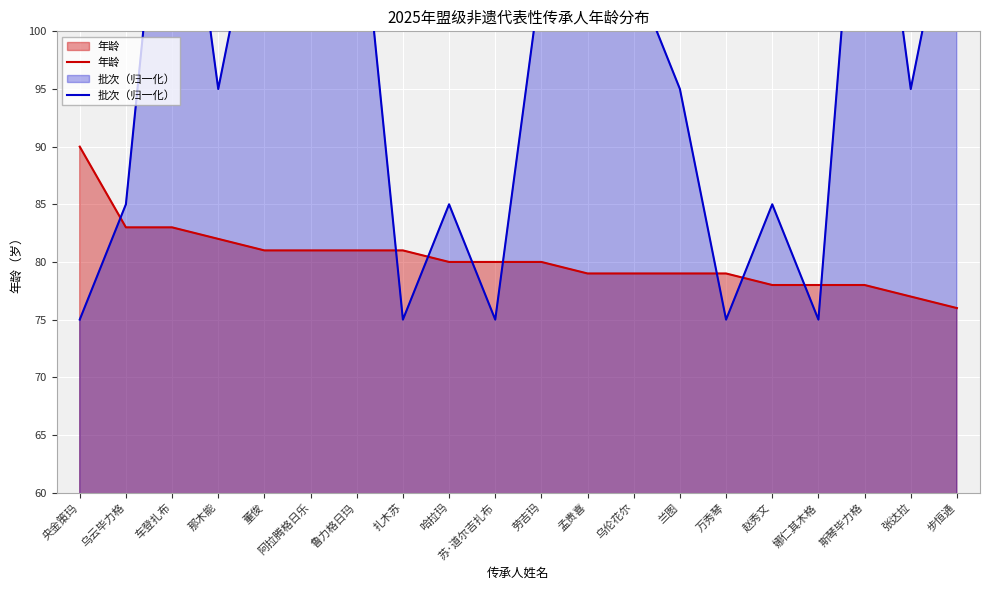

In 批次（归一化）, how many points are lower than both neighbors (excluding endpoints)?

6